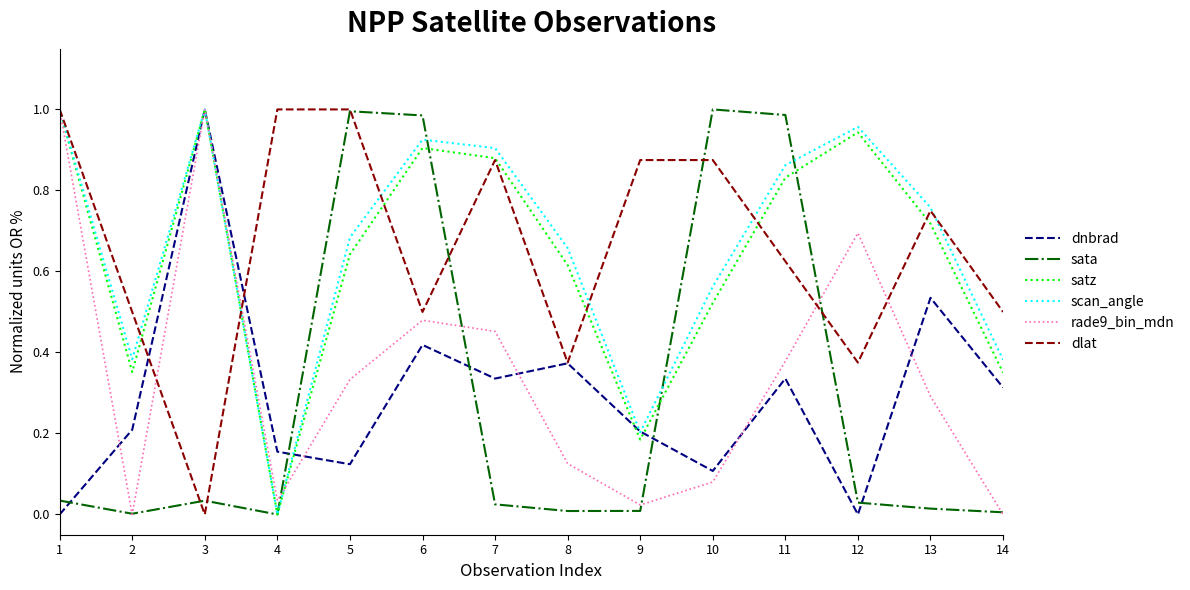

Is the value of dnbrad at 7 greater than the value of sata at 9?

Yes